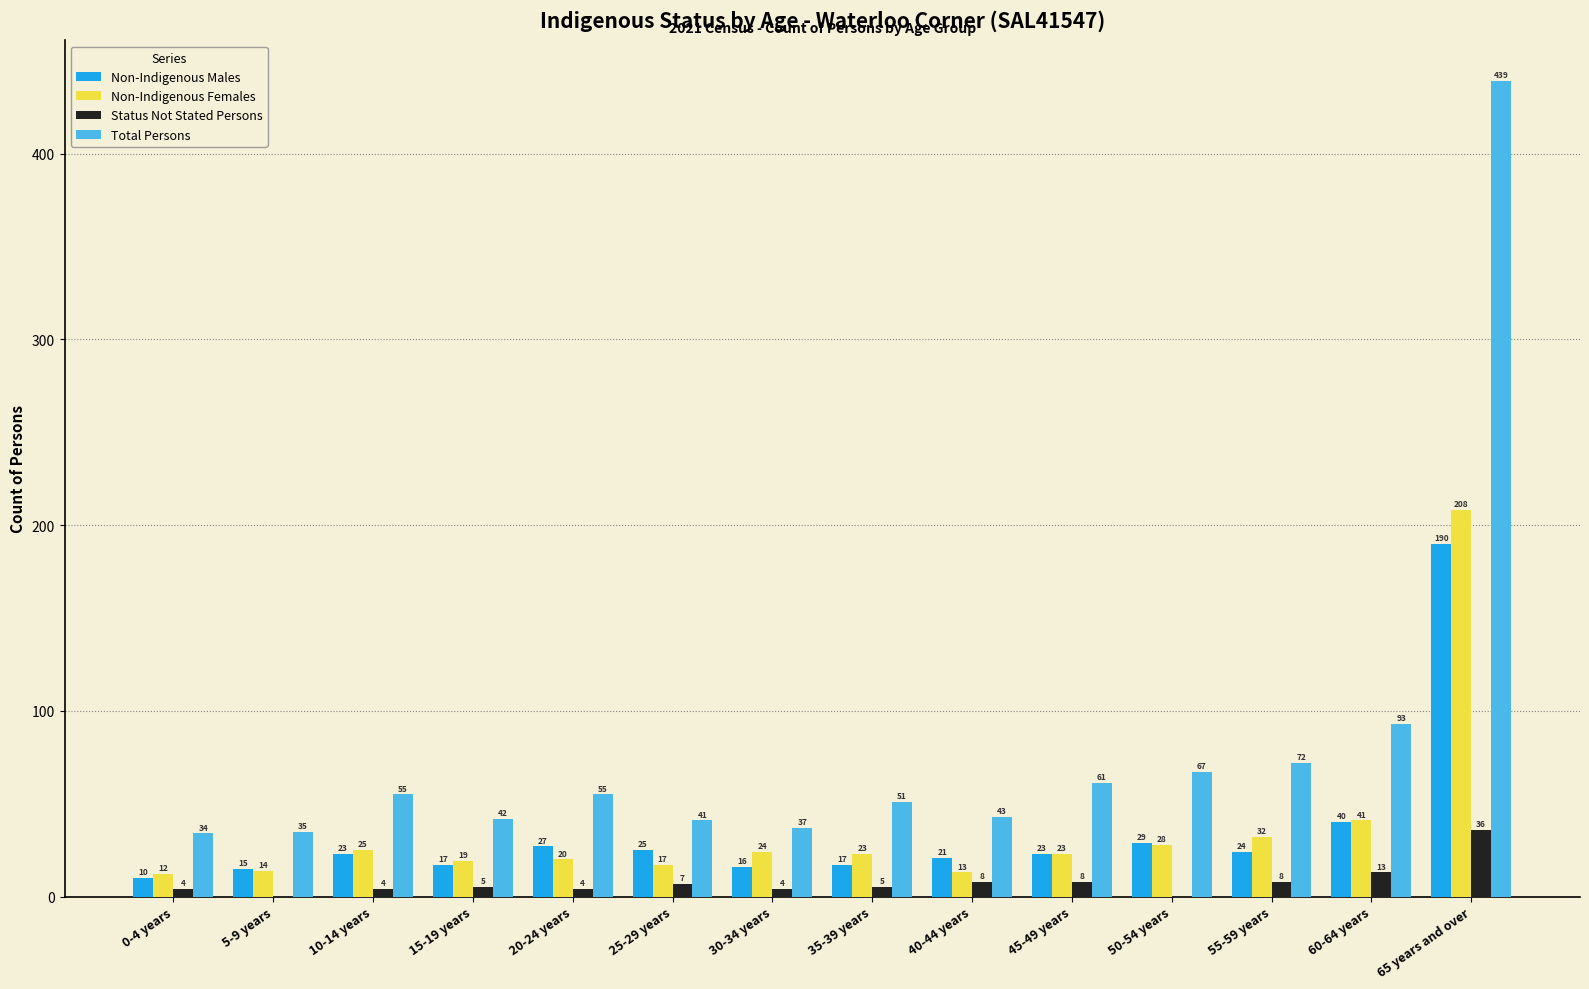

Which series has the largest total across all categories?

Total Persons